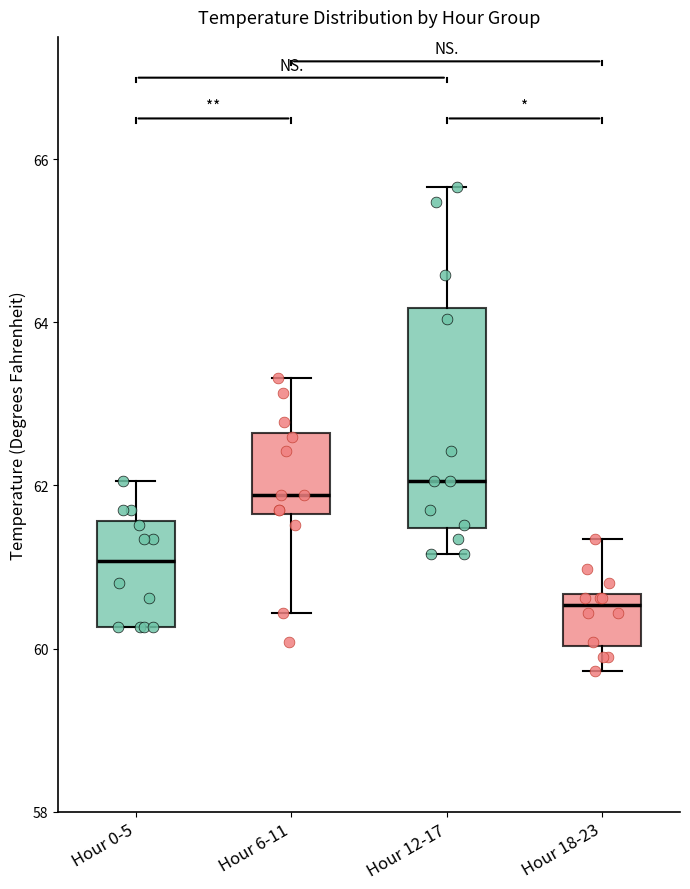

Reading left to right, read every box against the y-axis: the position of its median line, the range the box covers, and the ends of its whiskers. The values are not printed on the chart, so give them approximately, as read against the axis.

Hour 0-5: median 61.0, box 60.2 to 61.6, whiskers 60.2 to 62.0
Hour 6-11: median 61.8, box 61.6 to 62.6, whiskers 60.4 to 63.4
Hour 12-17: median 62.0, box 61.4 to 64.2, whiskers 61.2 to 65.6
Hour 18-23: median 60.6 (just below the box's upper edge), box 60.0 to 60.6, whiskers 59.8 to 61.4